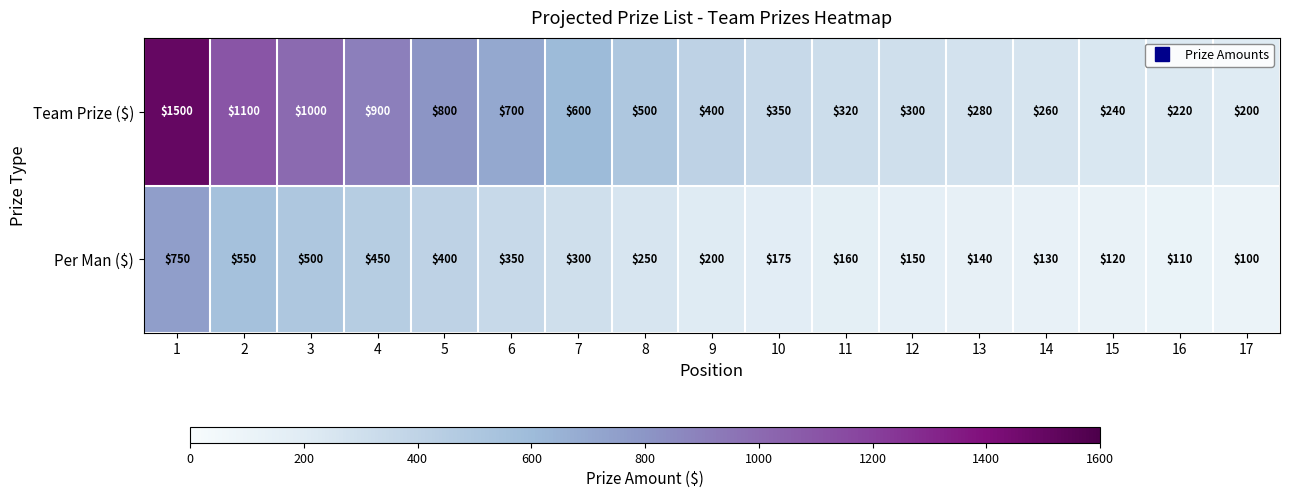

What is the spread (max minus min) of values at 8?

250